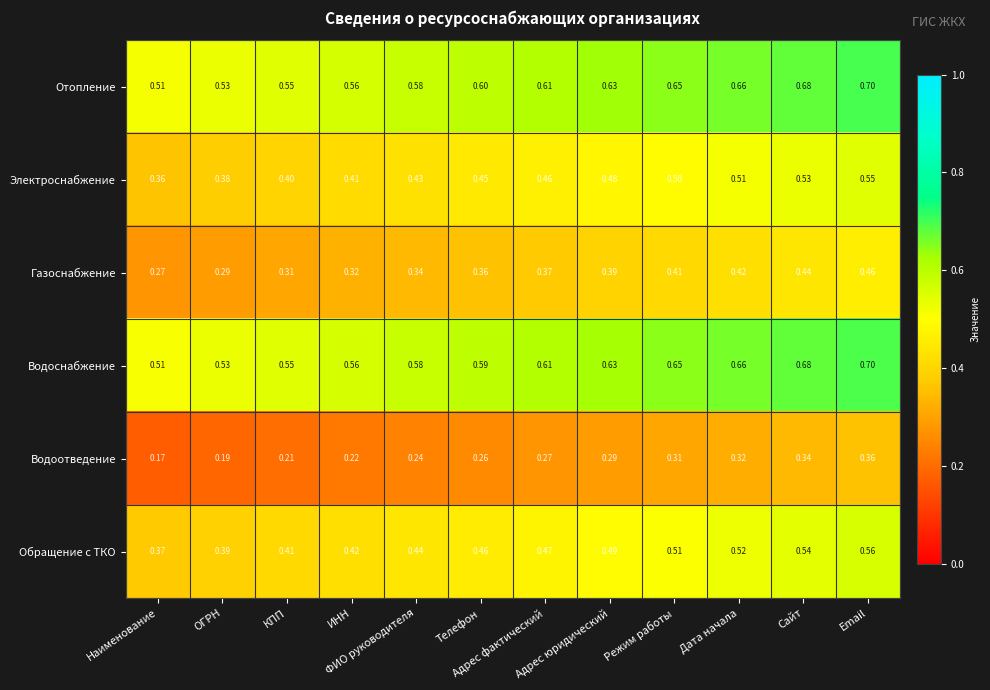

Which series has the largest total across all categories?

Отопление